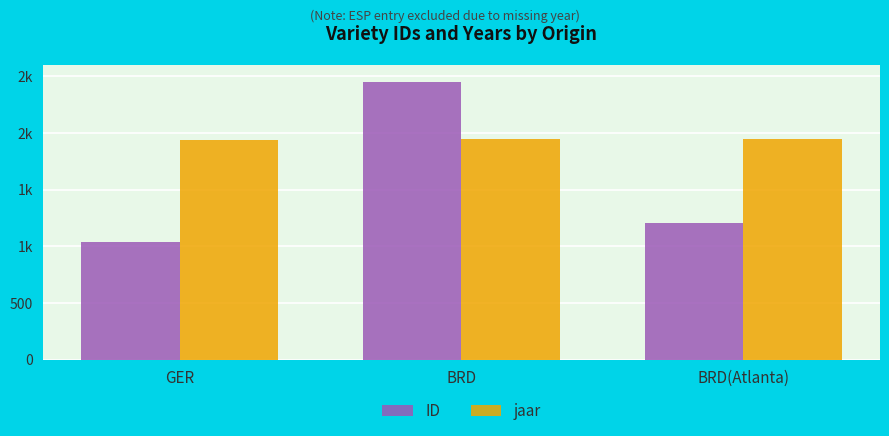

List the series in order of their peak value, highest first.

ID, jaar